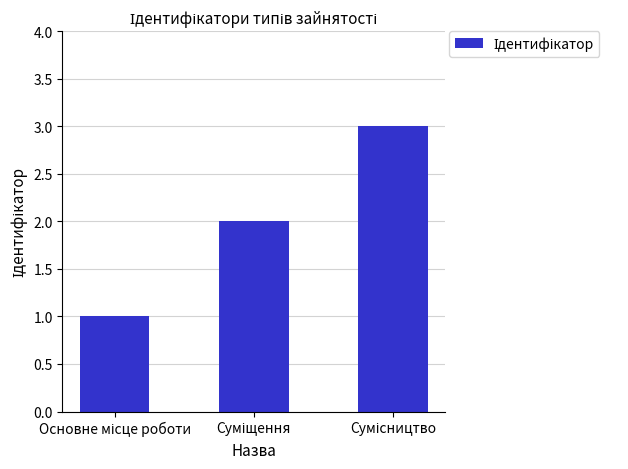

What is the maximum value shown in the chart?

3